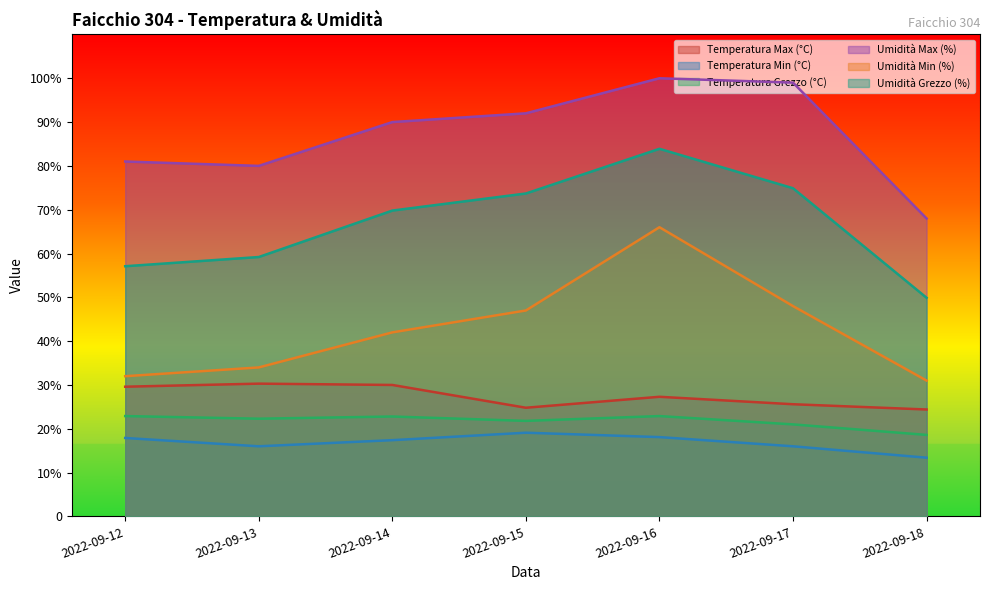

Reading left to right, extract all data points from this chart.

Temperatura Max (°C): 2022-09-12=29.6	2022-09-13=30.3	2022-09-14=30.0	2022-09-15=24.8	2022-09-16=27.3	2022-09-17=25.6	2022-09-18=24.4
Temperatura Min (°C): 2022-09-12=17.9	2022-09-13=16.0	2022-09-14=17.4	2022-09-15=19.1	2022-09-16=18.1	2022-09-17=16.0	2022-09-18=13.4
Temperatura Grezzo (°C): 2022-09-12=22.9	2022-09-13=22.3	2022-09-14=22.8	2022-09-15=21.8	2022-09-16=22.9	2022-09-17=21.0	2022-09-18=18.6
Umidità Max (%): 2022-09-12=81.0	2022-09-13=80.0	2022-09-14=90.0	2022-09-15=92.0	2022-09-16=100.0	2022-09-17=99.0	2022-09-18=68.0
Umidità Min (%): 2022-09-12=32.0	2022-09-13=34.0	2022-09-14=42.0	2022-09-15=47.0	2022-09-16=66.0	2022-09-17=48.0	2022-09-18=31.0
Umidità Grezzo (%): 2022-09-12=57.1	2022-09-13=59.2	2022-09-14=69.8	2022-09-15=73.7	2022-09-16=83.9	2022-09-17=74.9	2022-09-18=49.9